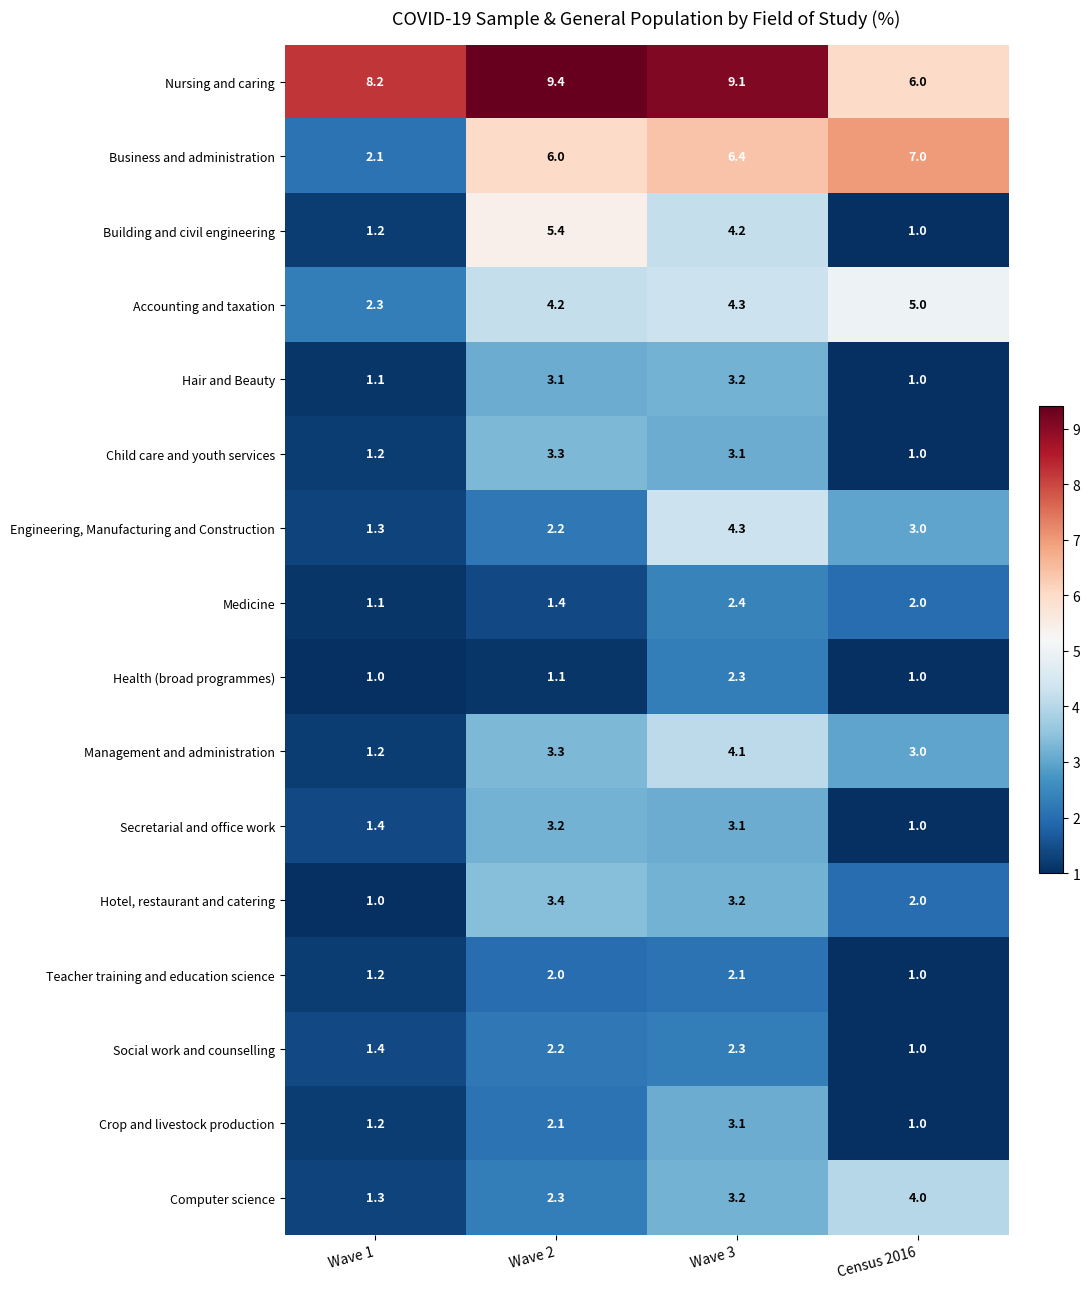

What is the average value of the Nursing and caring series?

8.2